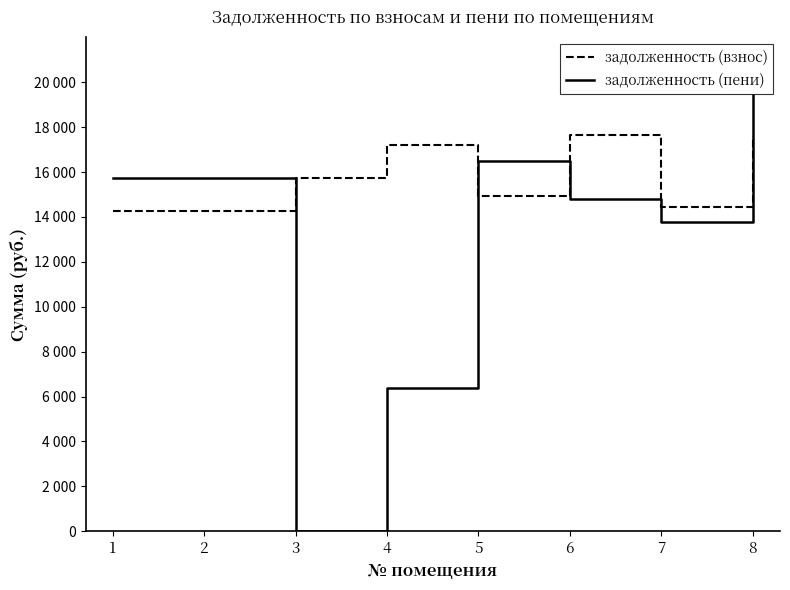

Between 4 and 6, which is larger?

6